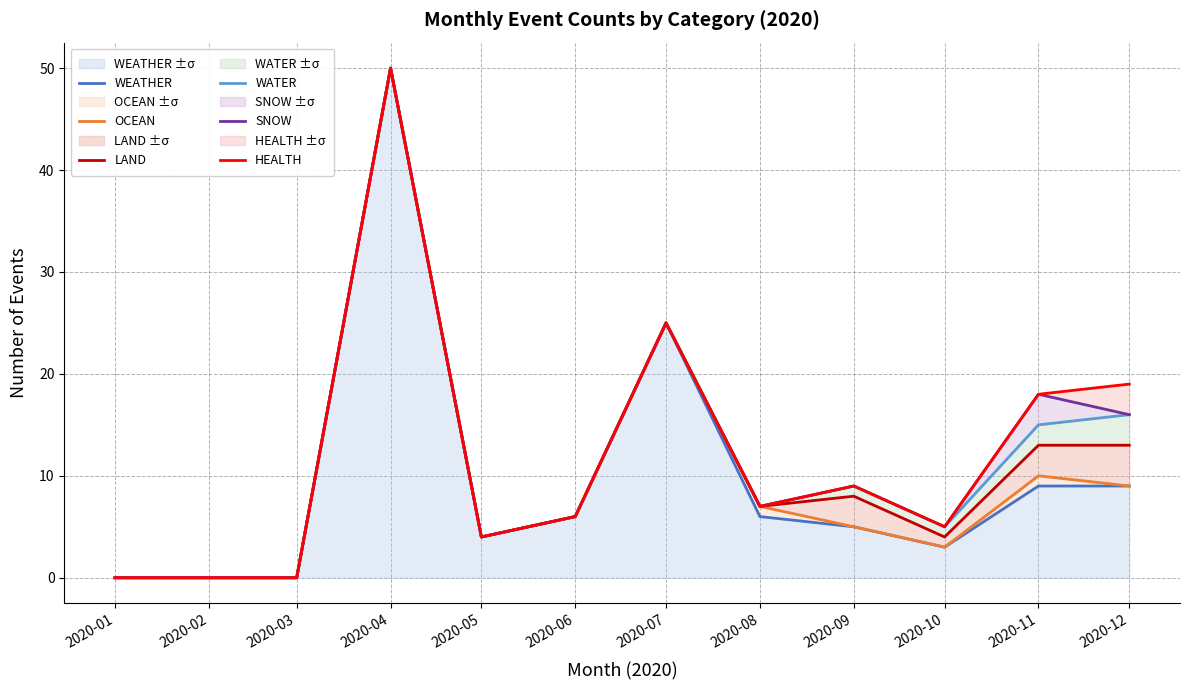

True or false: HEALTH and WEATHER cross at least once.

False